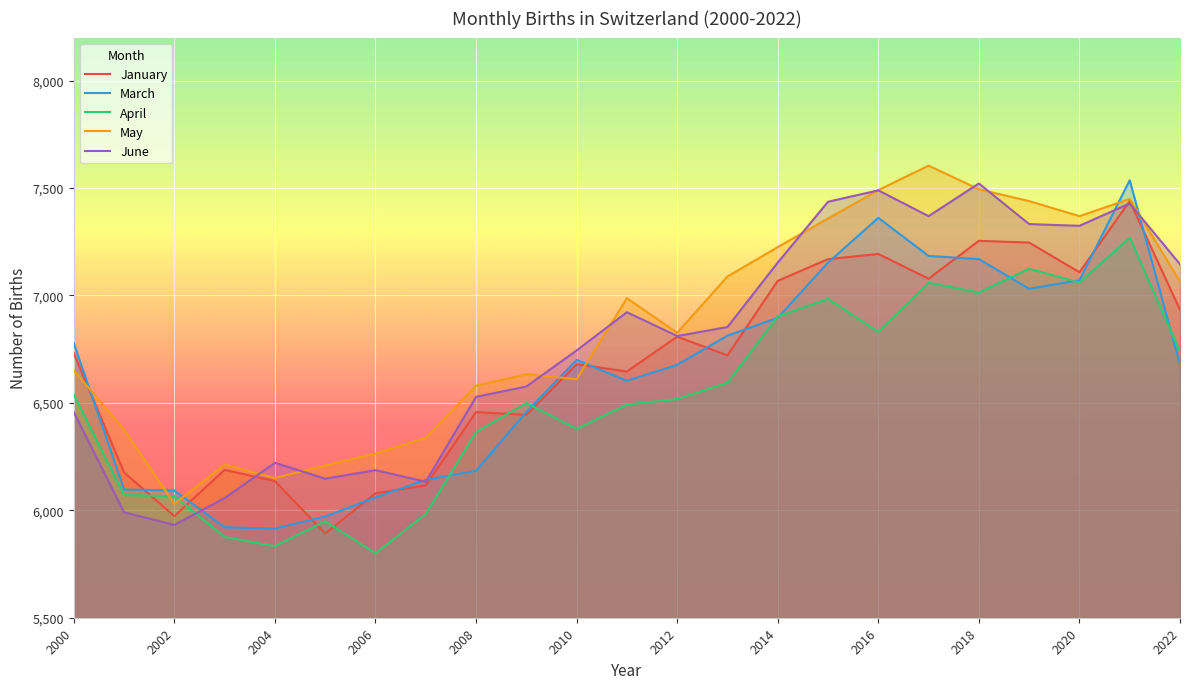

How many lines are shown in the chart?

5